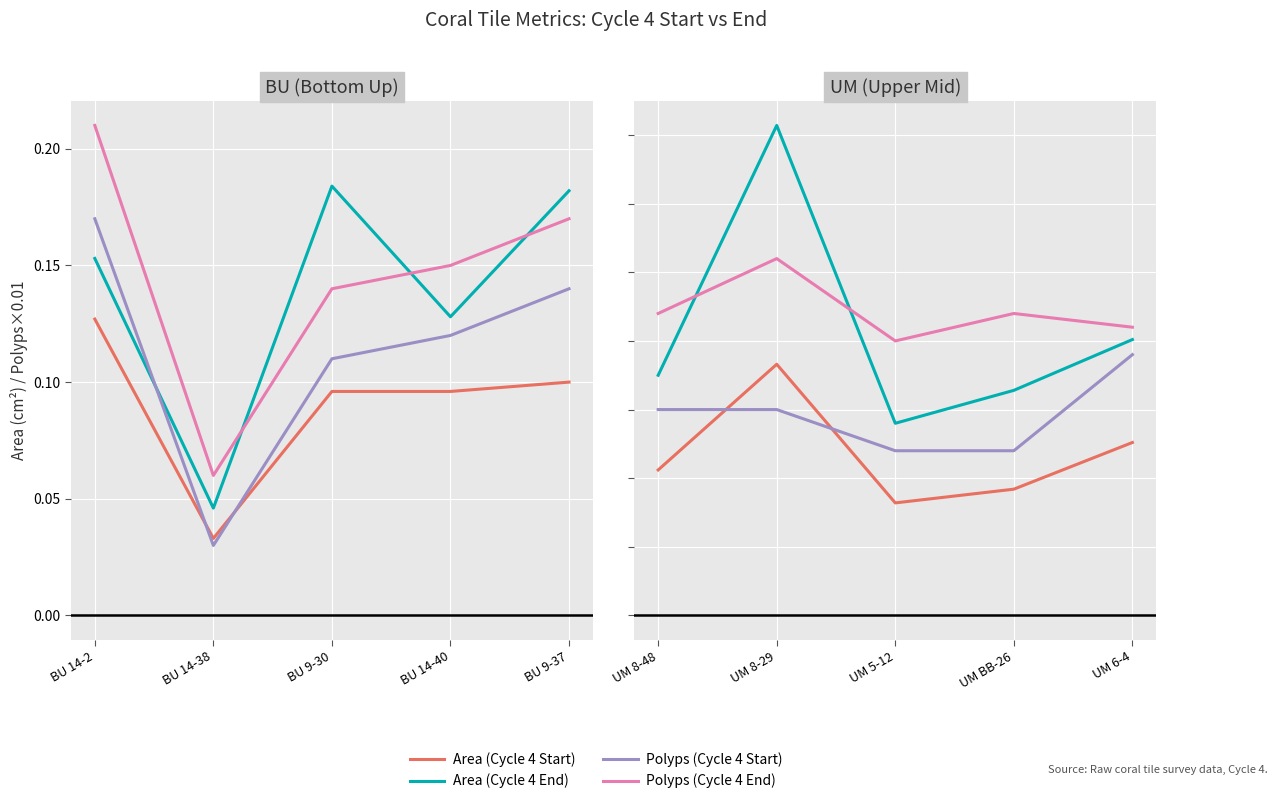

What is the difference between the Area (Cycle 4 Start) values at UM 6-4 and UM 8-29?

0.1